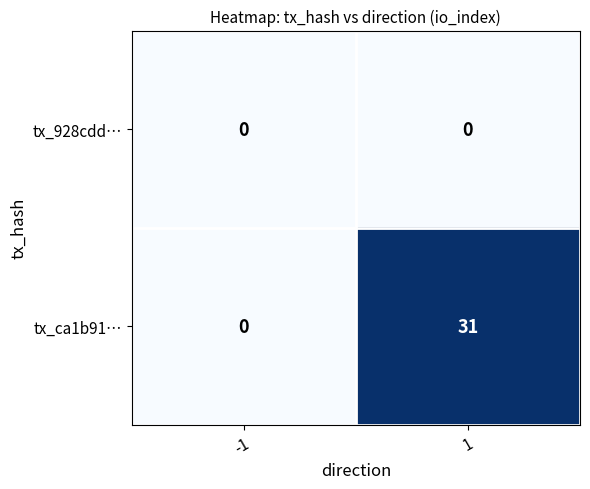

Which series changed the most between -1 and 1?

tx_ca1b91…